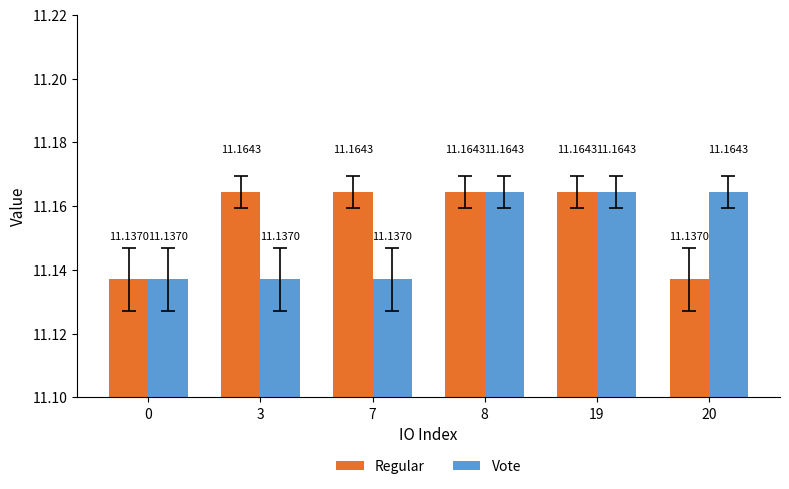

Are the bars grouped side by side (vs. stacked)?

Yes